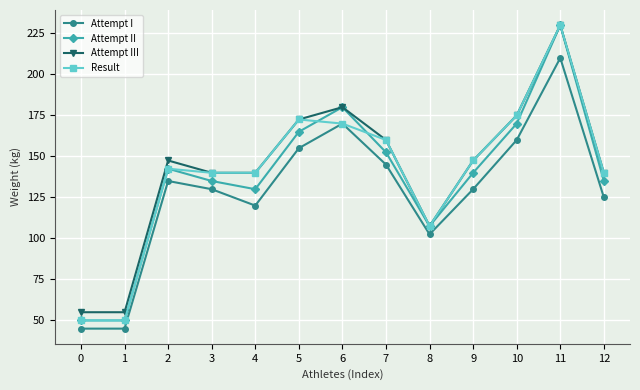

In Attempt I, how many points are higher than both neighbors (excluding endpoints)?

3